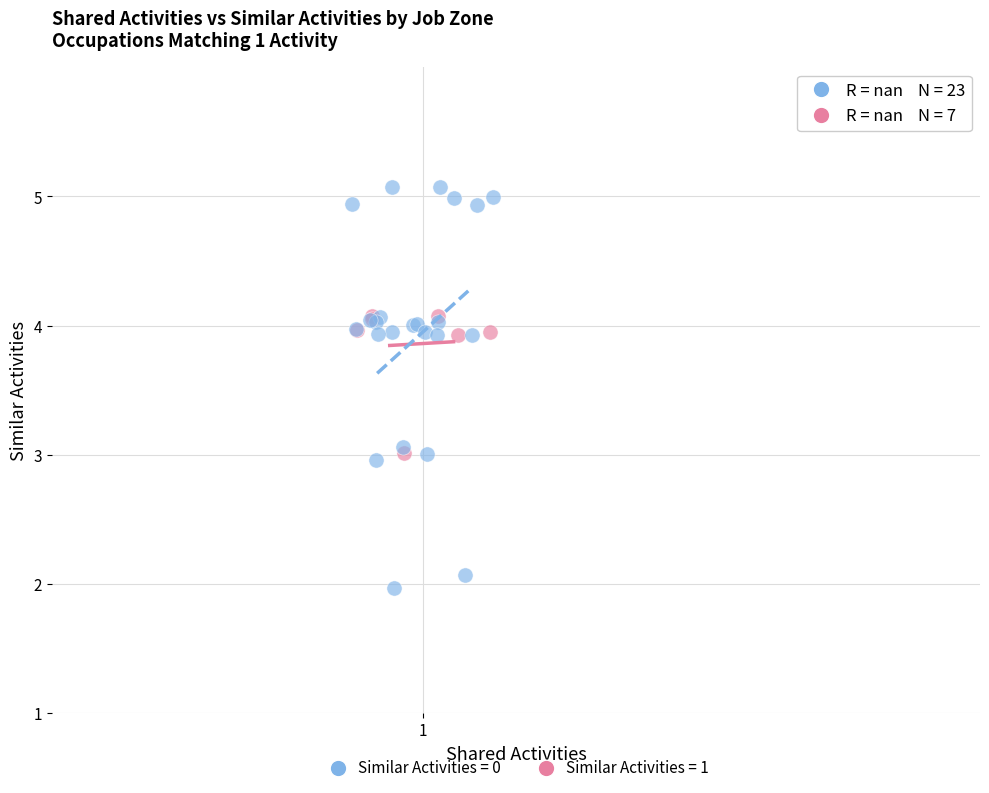

Which series has the widest spread of Y values?

Similar Activities = 0